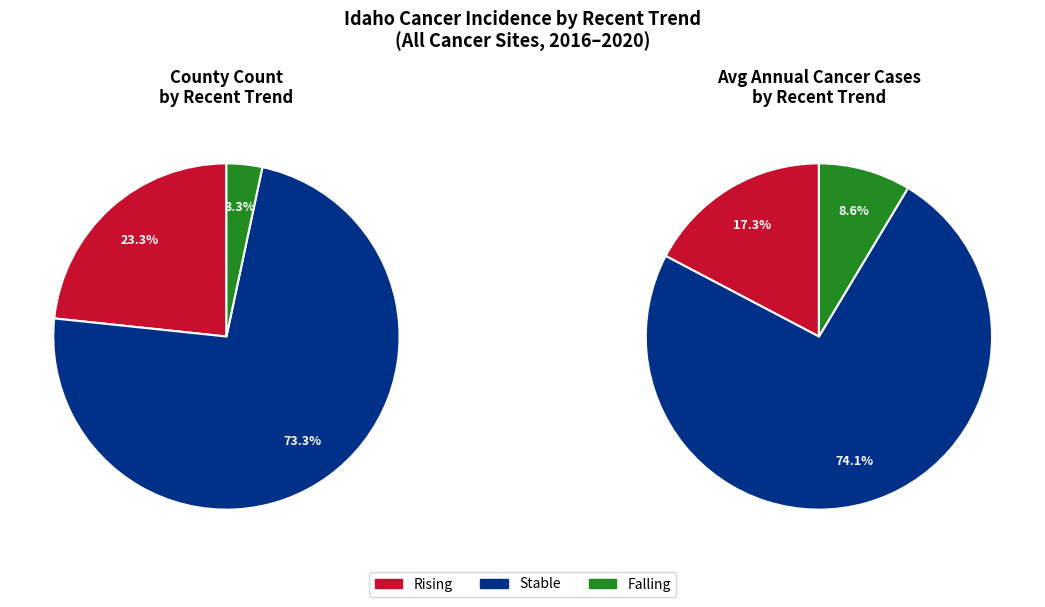

Rank the categories by value from lowest to highest.

falling, rising, stable